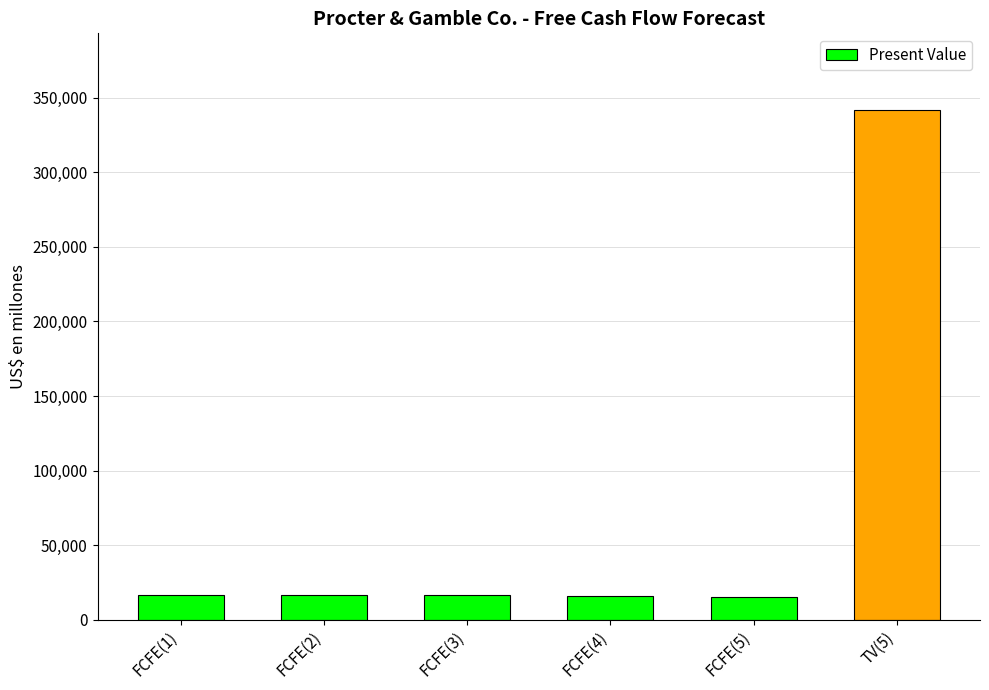

At which label is the value closest to 178713?

FCFE(2)